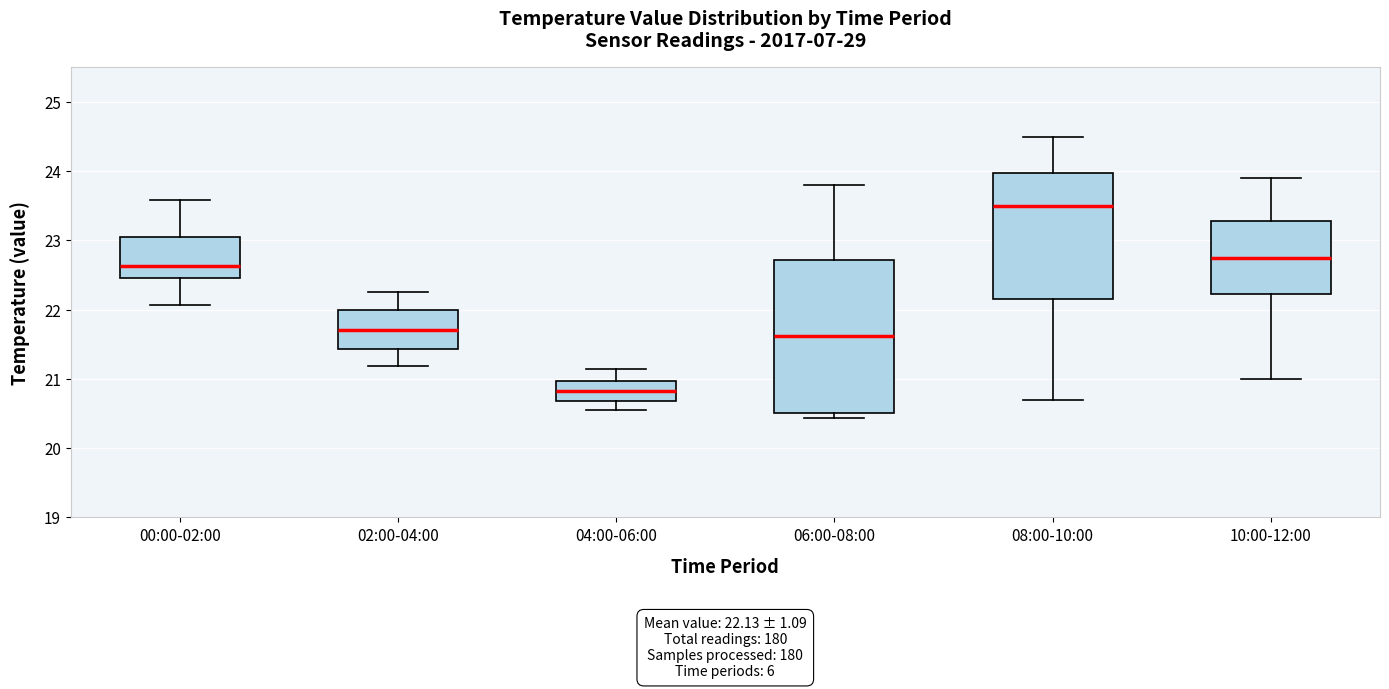

Comparing the boxes themselves (not the whiskers), which one is the tallest?

06:00-08:00